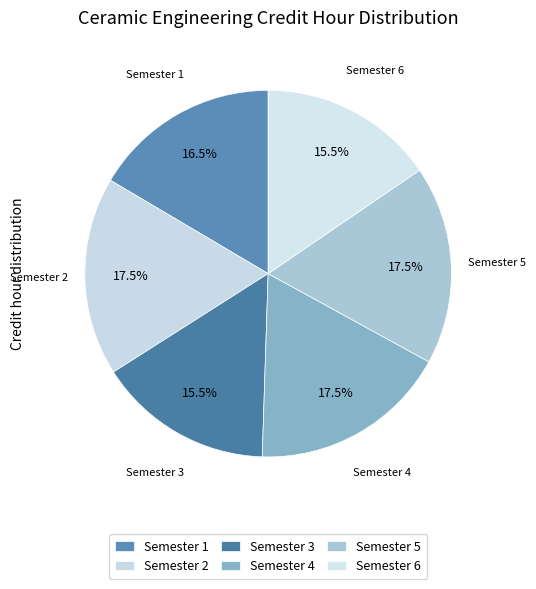

How many slices are in this pie chart?

6